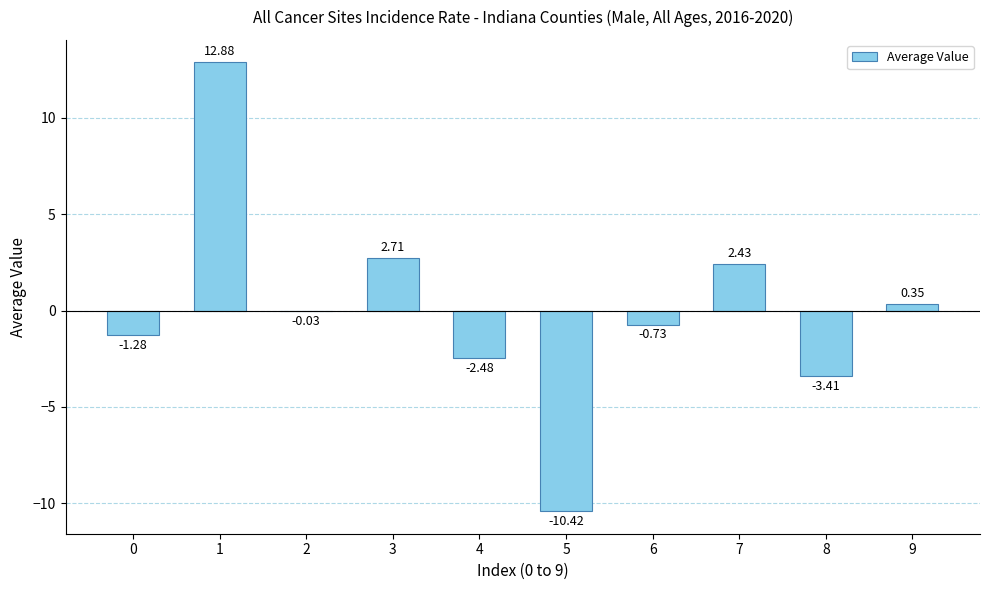

How many categories are shown in the chart?

10